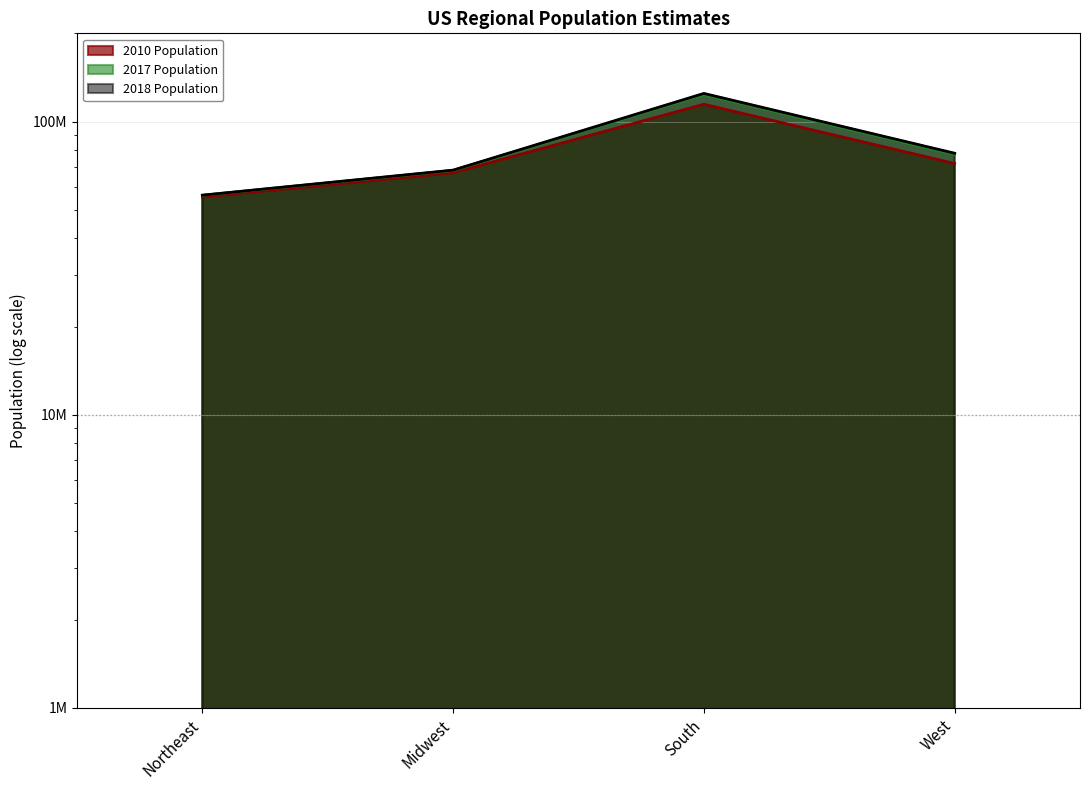

Reading left to right, extract all data points from this chart.

2010 Population: Northeast=55317240	Midwest=66927001	South=114555744	West=71945553
2017 Population: Northeast=56072676	Midwest=68156035	South=123598424	West=77319986
2018 Population: Northeast=56111079	Midwest=68308744	South=124753948	West=77993663